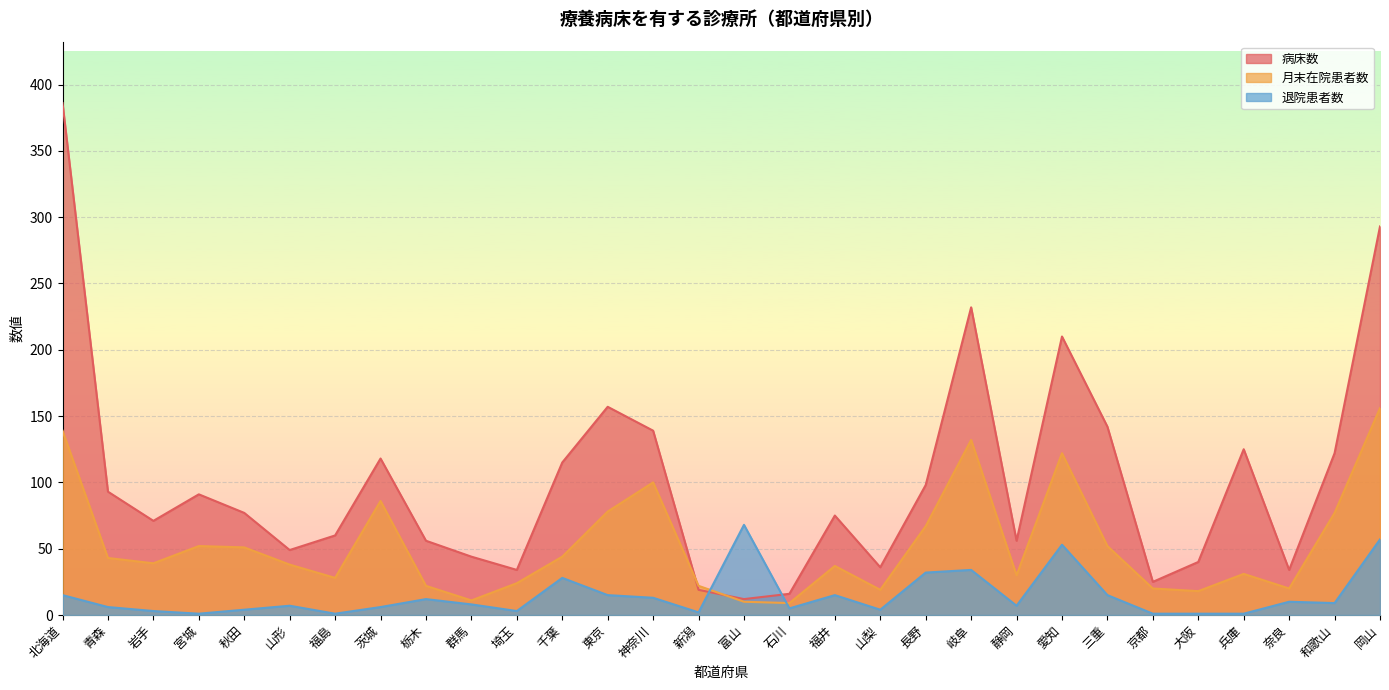

What is the spread (max minus min) of values at 宮城?

90